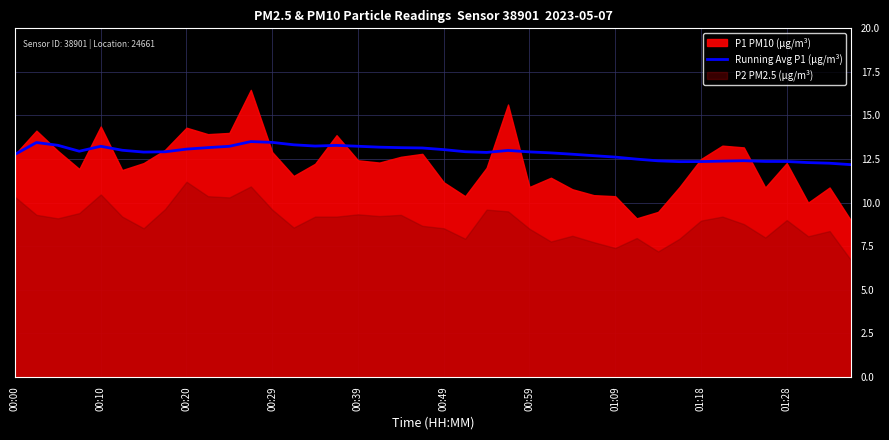

What is the minimum value for Running Avg P1 (µg/m³)?

12.2